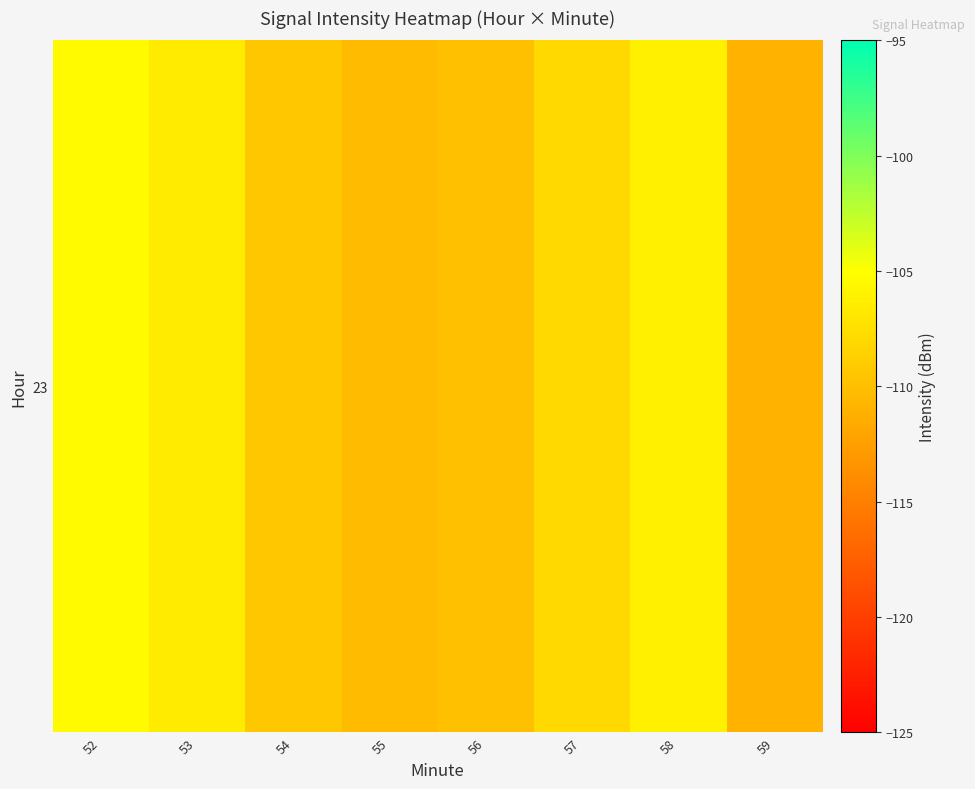

What is the difference between the maximum and minimum values?

5.5